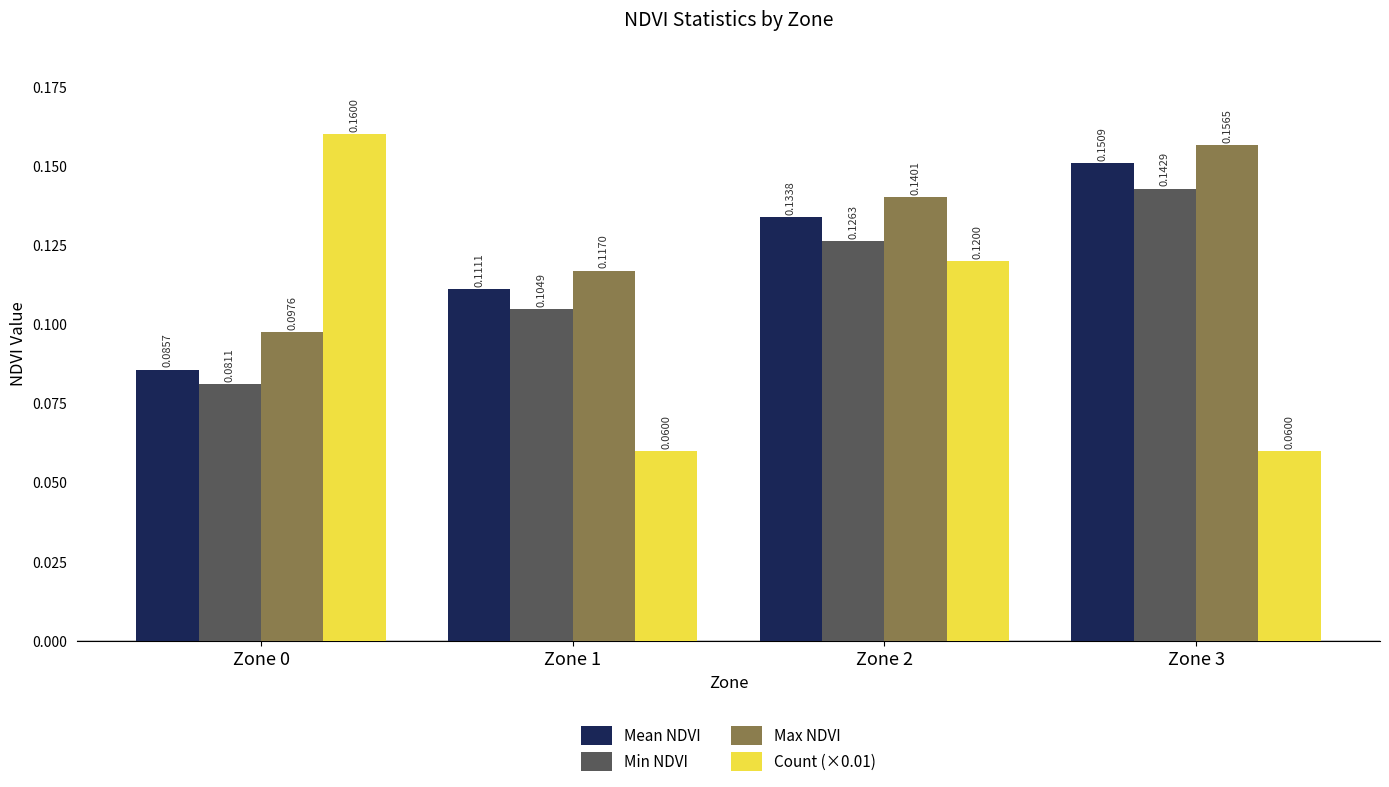

Rank the categories by Max NDVI value from lowest to highest.

Zone 0, Zone 1, Zone 2, Zone 3